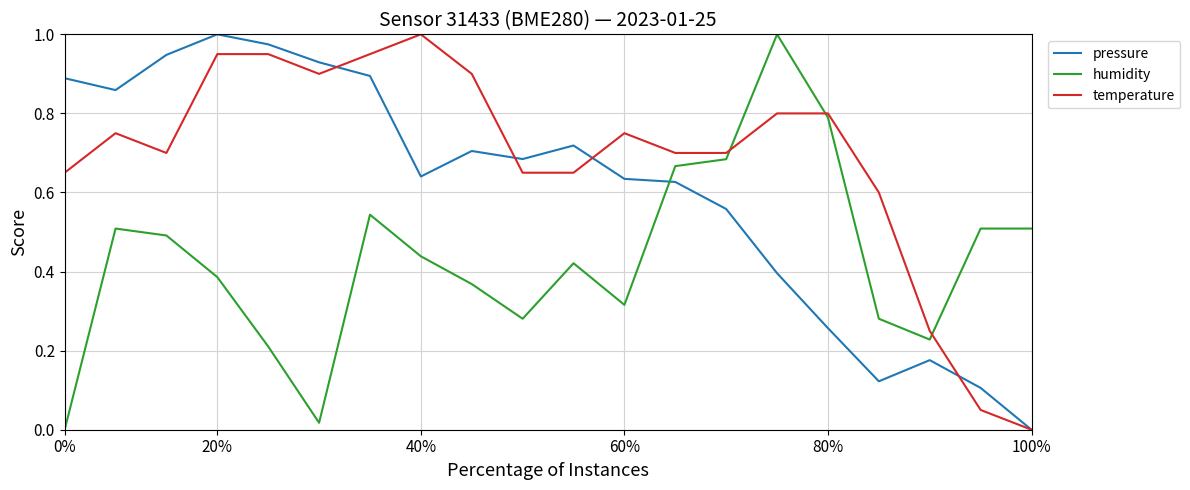

Which series ends up on top after the final intersection of humidity and temperature?

humidity